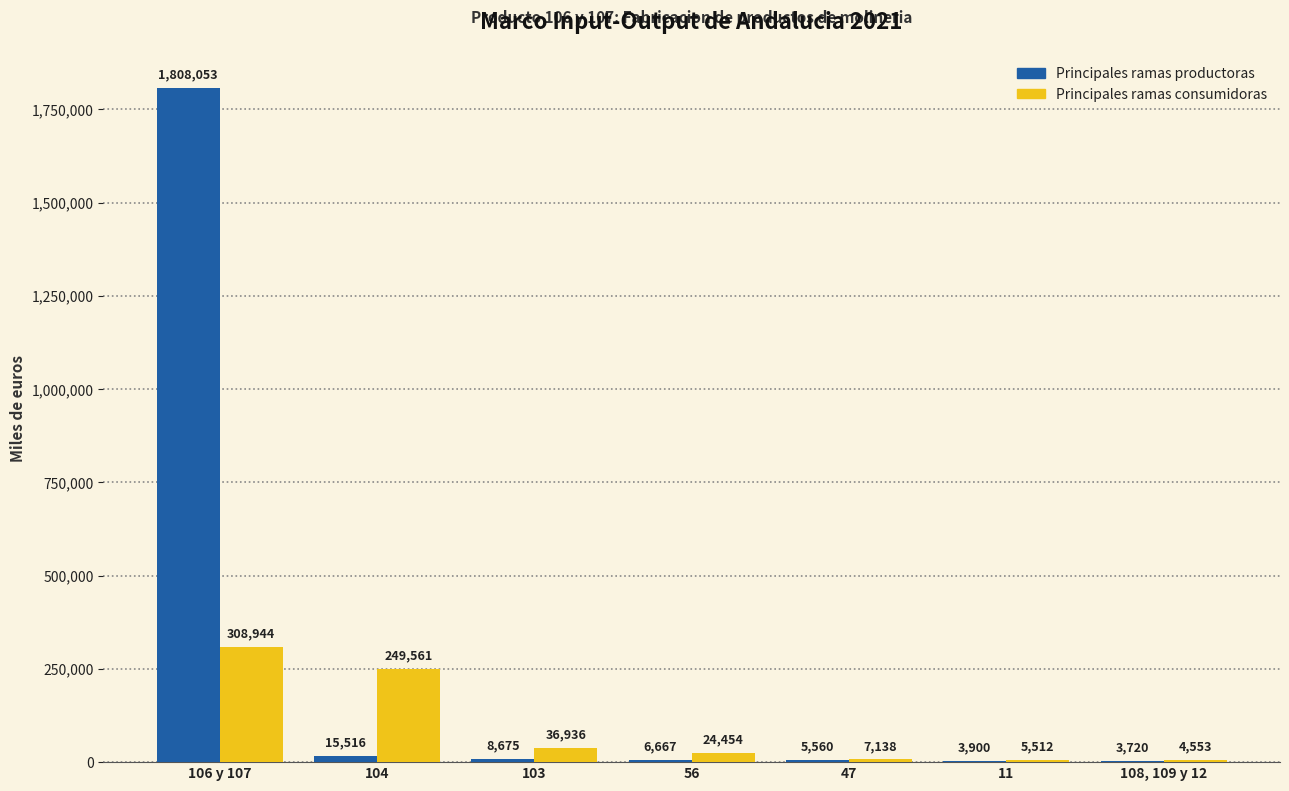

Which series has the largest range (max minus min)?

Principales ramas productoras